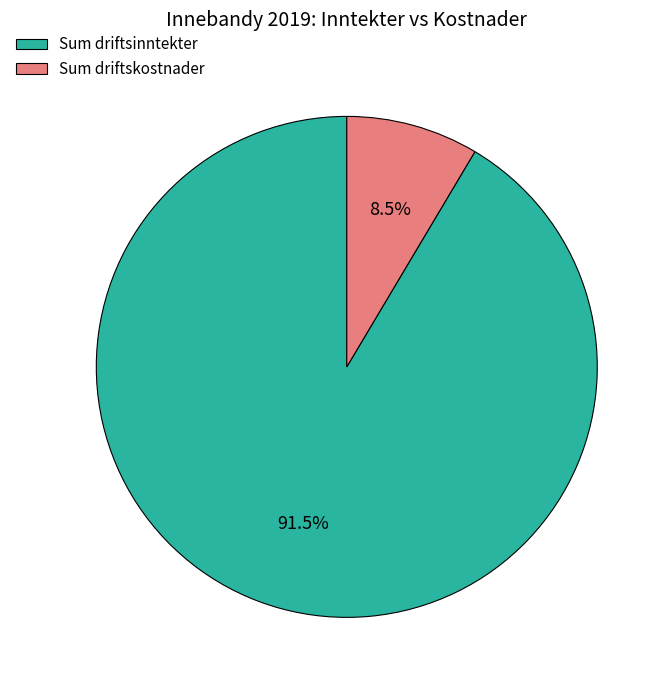

What is the largest slice in the pie chart?

Sum driftsinntekter